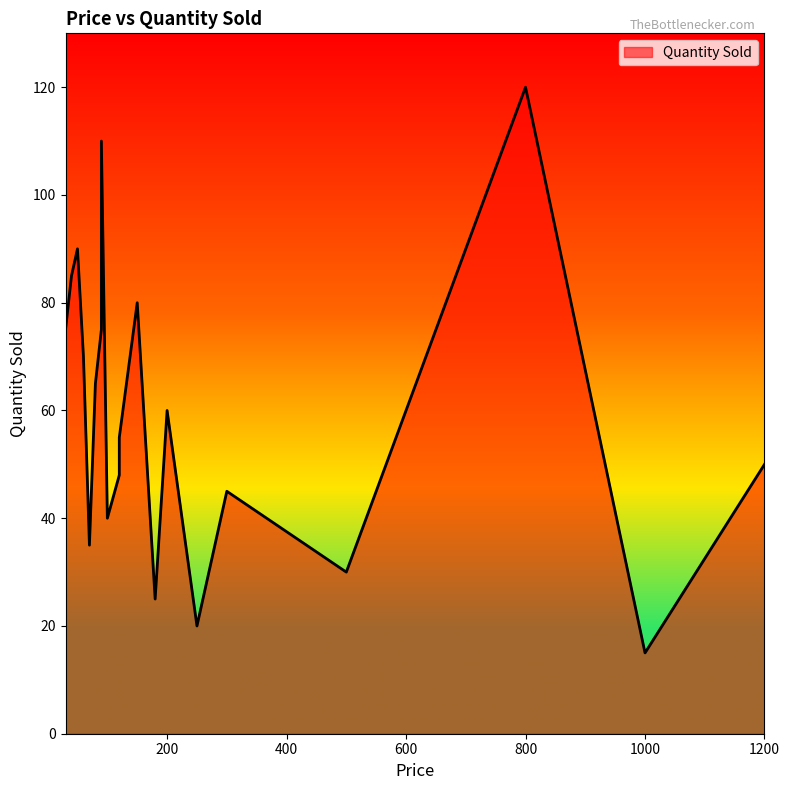

How many data points are less than 60?

10